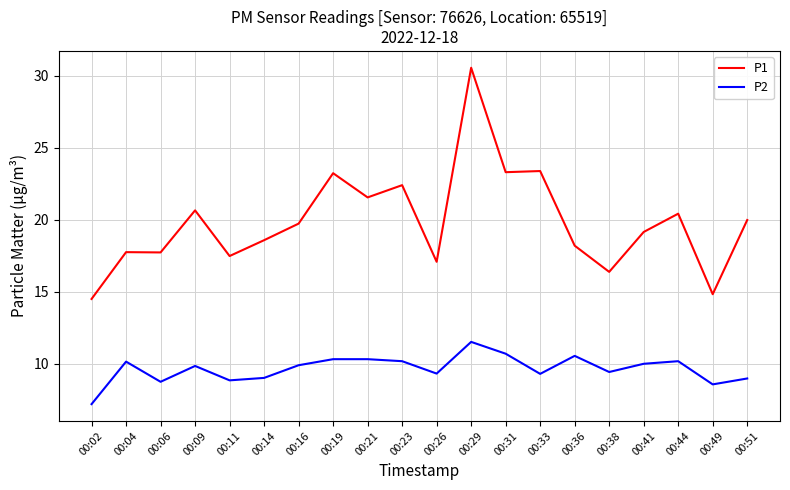

Which series has the largest range (max minus min)?

P1